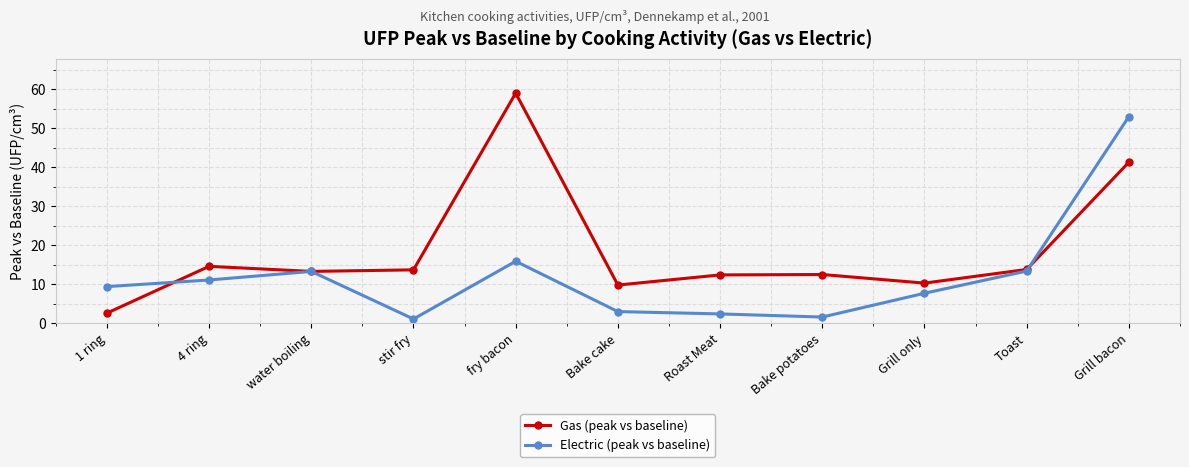

What is the label of the 5th point from the right?

Roast Meat